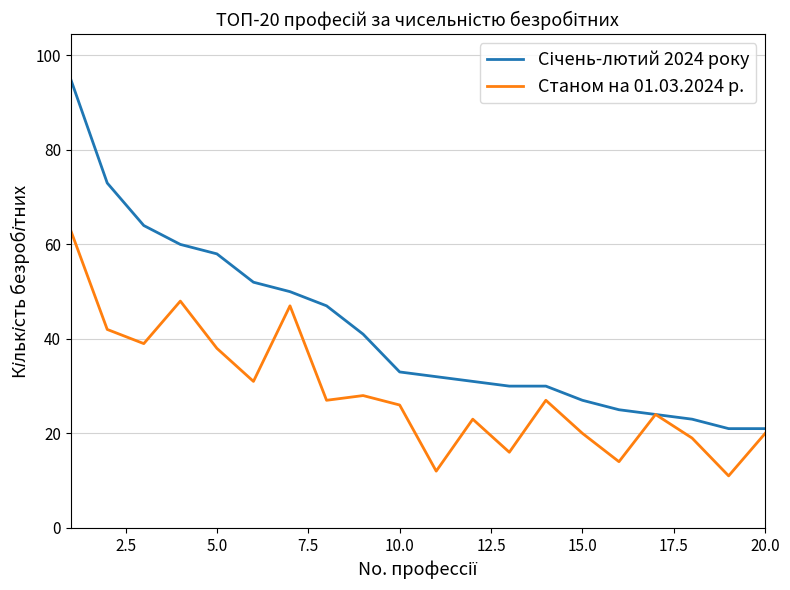

What is the minimum value for Станом на 01.03.2024 р.?

11